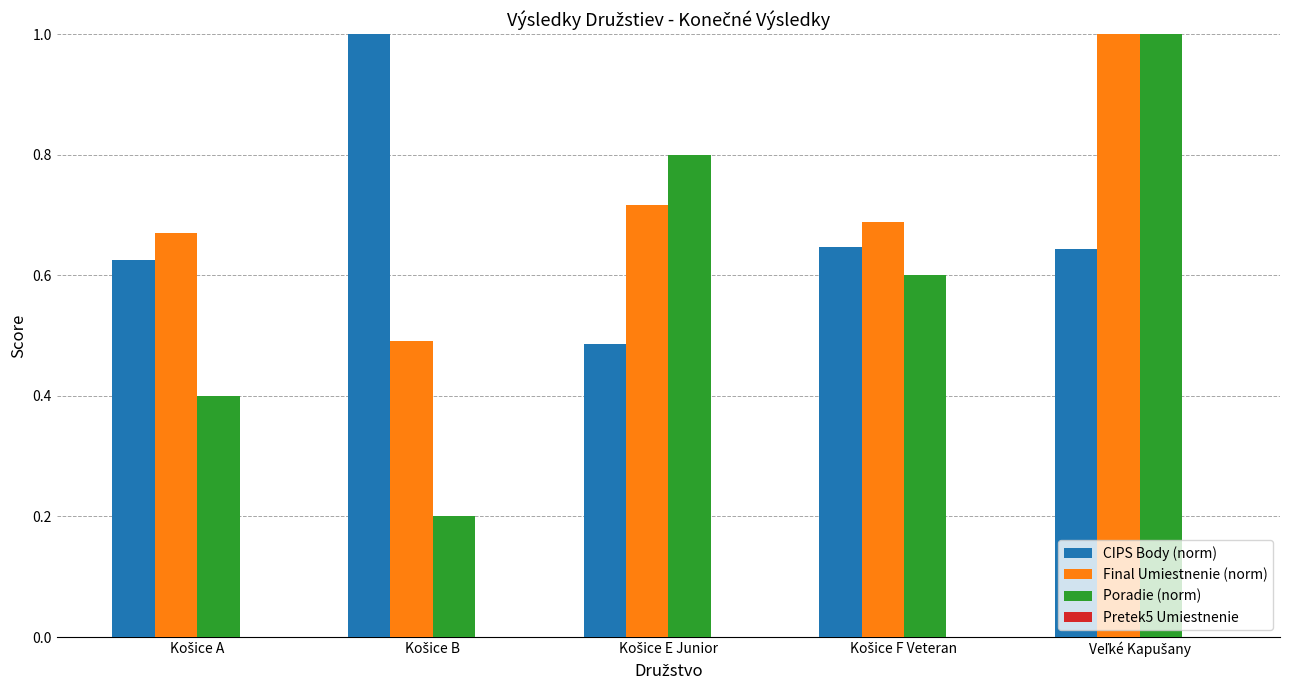

Which series has the widest spread of values?

Poradie (norm)